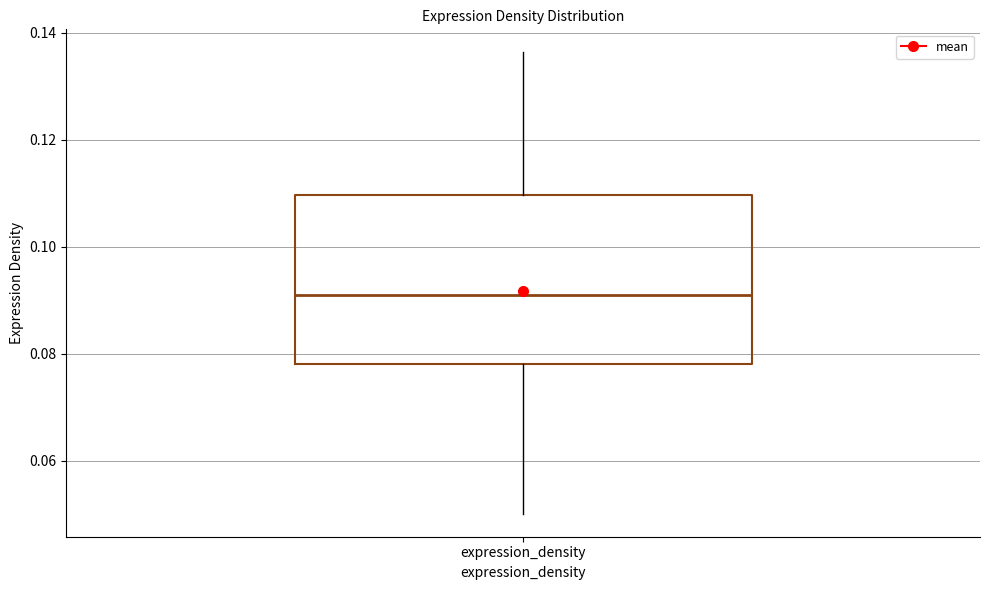

Transcribe this box plot: give where the median line is, the range the box spans, and where the two whiskers end, as read against the y-axis. The values are not printed on the chart, so give them approximately, as read against the axis.

median 0.092, box 0.078 to 0.110, whiskers 0.050 to 0.136